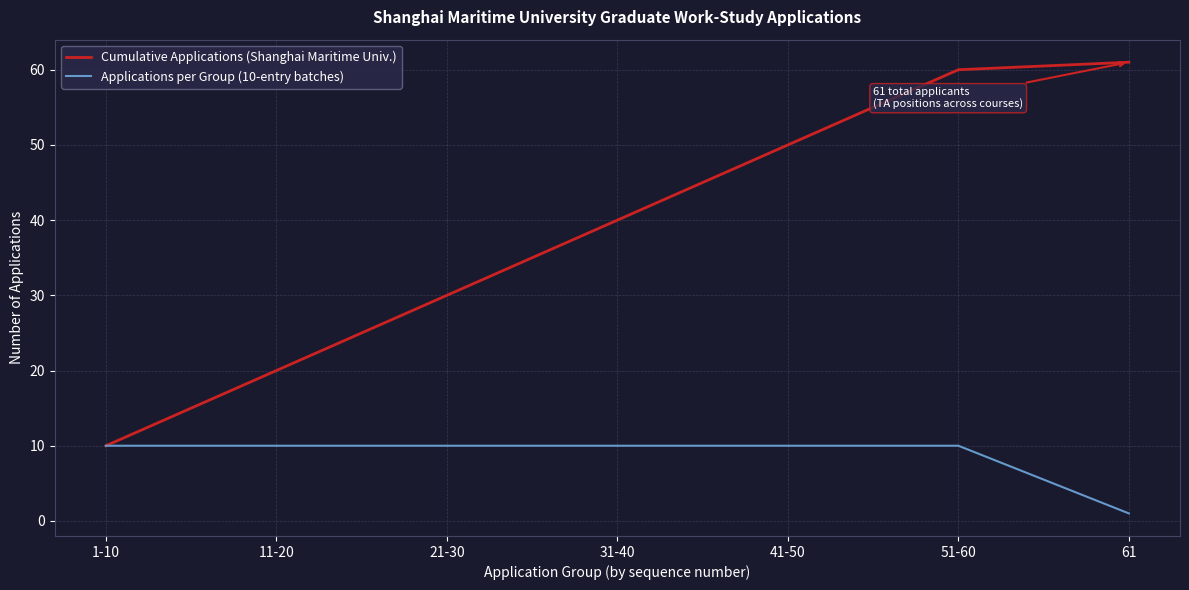

Which series has the widest spread of values?

Cumulative Applications (Shanghai Maritime Univ.)